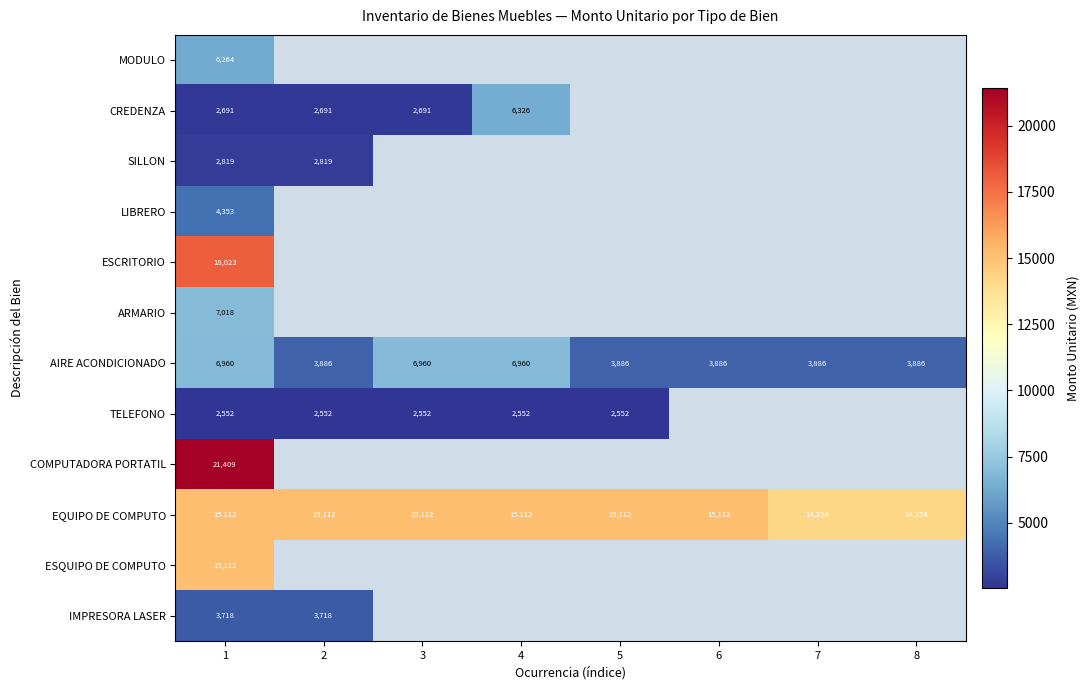

What is the total value across all series at 1?

106031